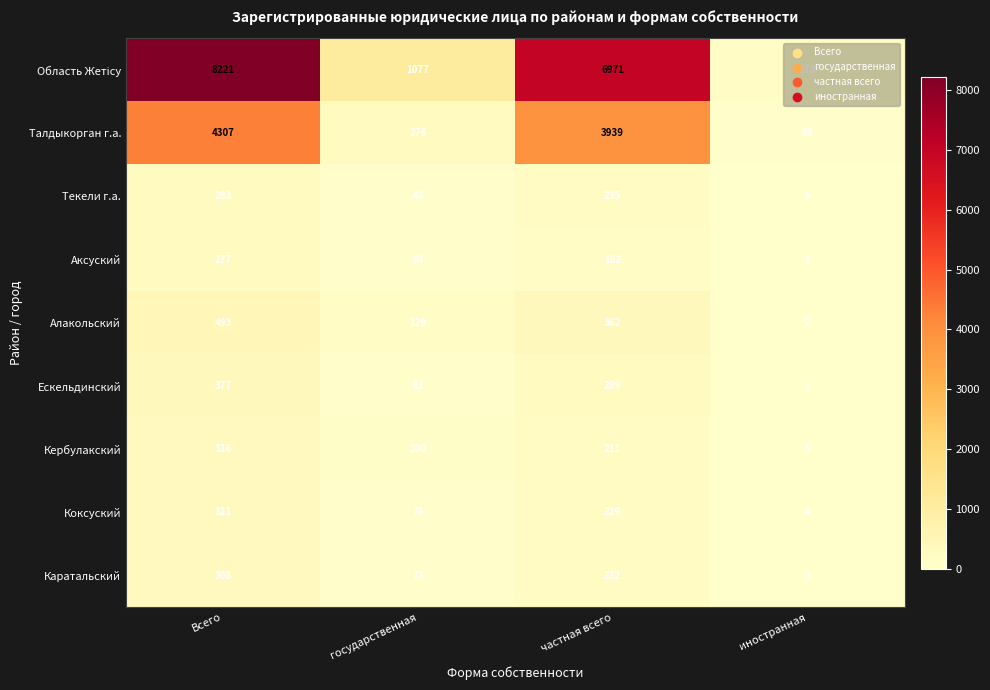

At which label does Ескельдинский reach its minimum?

иностранная